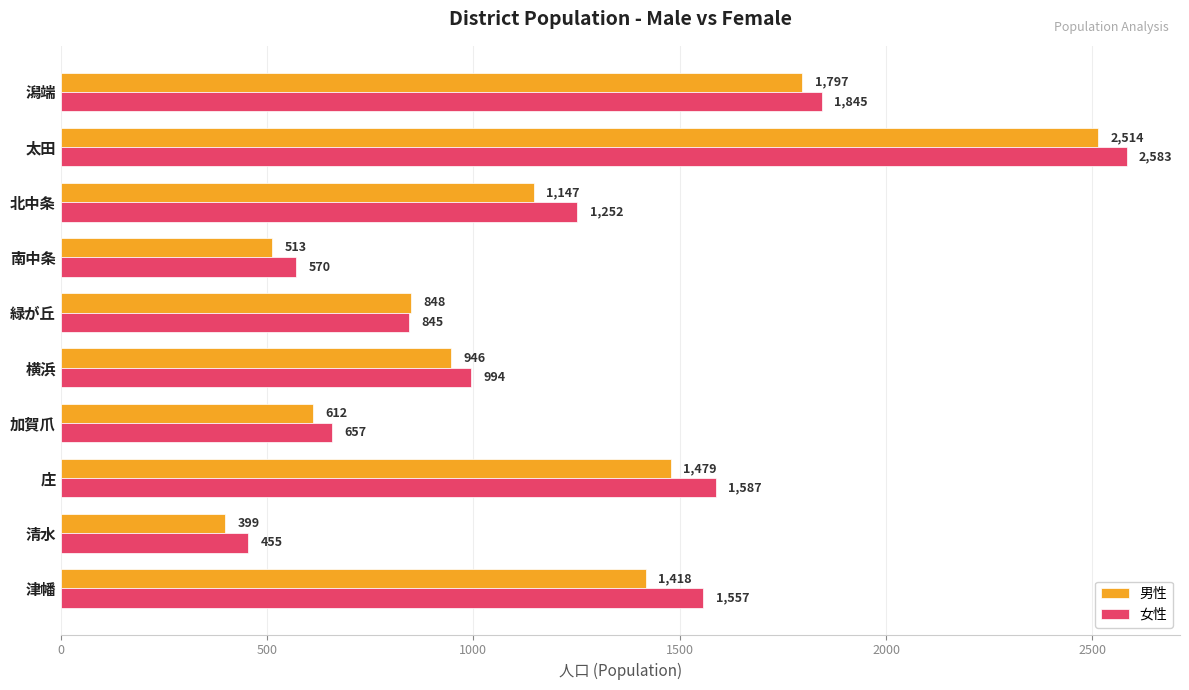

Rank the series by their average value, from highest to lowest.

女性, 男性